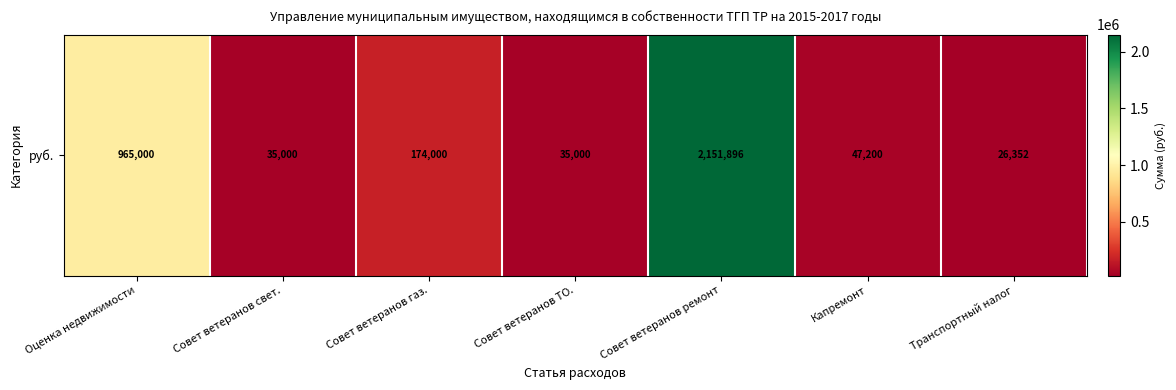

Which category has the lowest value across all series?

Транспортный налог